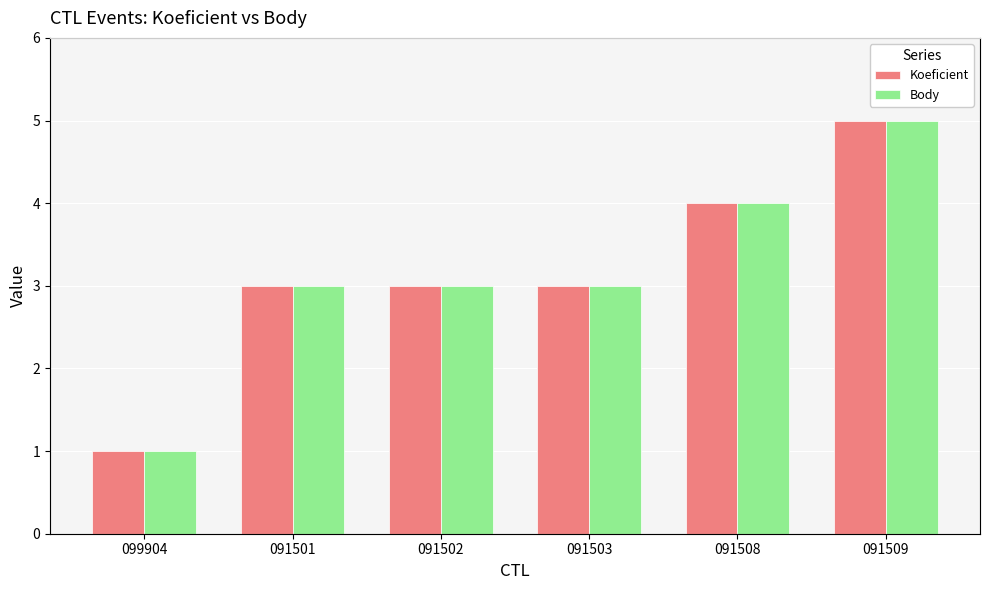

What position from the right is 099904?

6